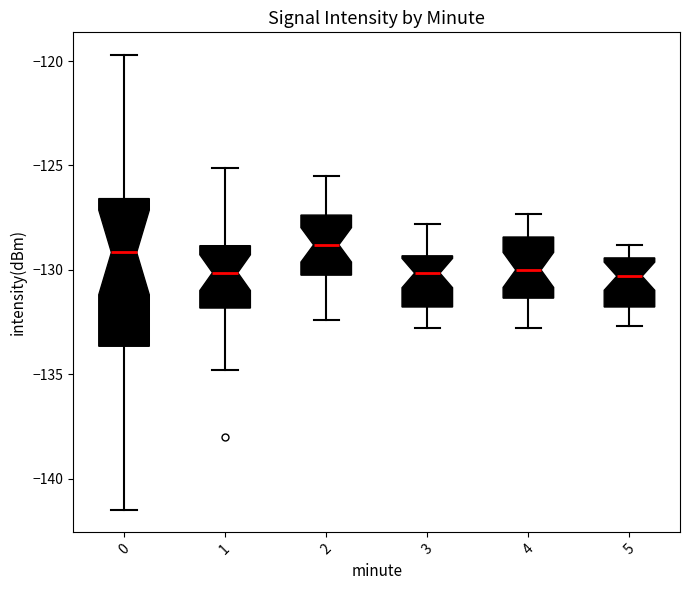

Reading left to right, transcribe this box plot: for each box, give where its median line is, the range the box spans, and where its two whiskers end, as read against the y-axis. The values are not printed on the chart, so give them approximately, as read against the axis.

0: median -129.0, box -133.5 to -126.5, whiskers -141.5 to -119.5
1: median -130.0, box -132.0 to -129.0, whiskers -135.0 to -125.0
2: median -129.0, box -130.0 to -127.5, whiskers -132.5 to -125.5
3: median -130.0, box -132.0 to -129.5, whiskers -133.0 to -128.0
4: median -130.0, box -131.5 to -128.5, whiskers -133.0 to -127.5
5: median -130.5, box -132.0 to -129.5, whiskers -132.5 to -129.0